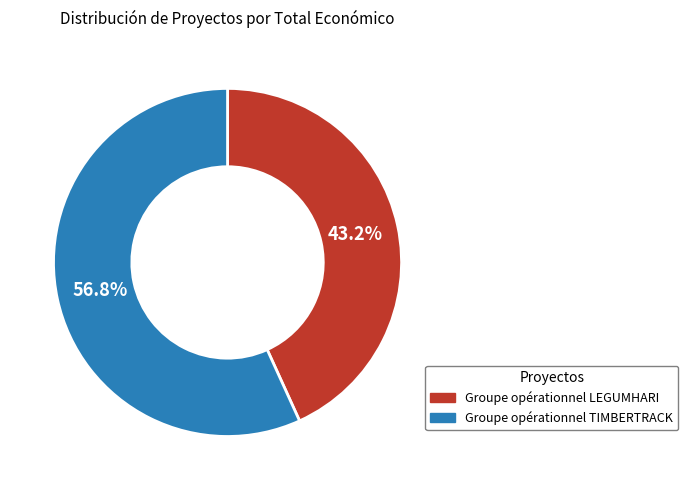

Combined, do Groupe opérationnel LEGUMHARI and Groupe opérationnel TIMBERTRACK account for over 50%?

Yes